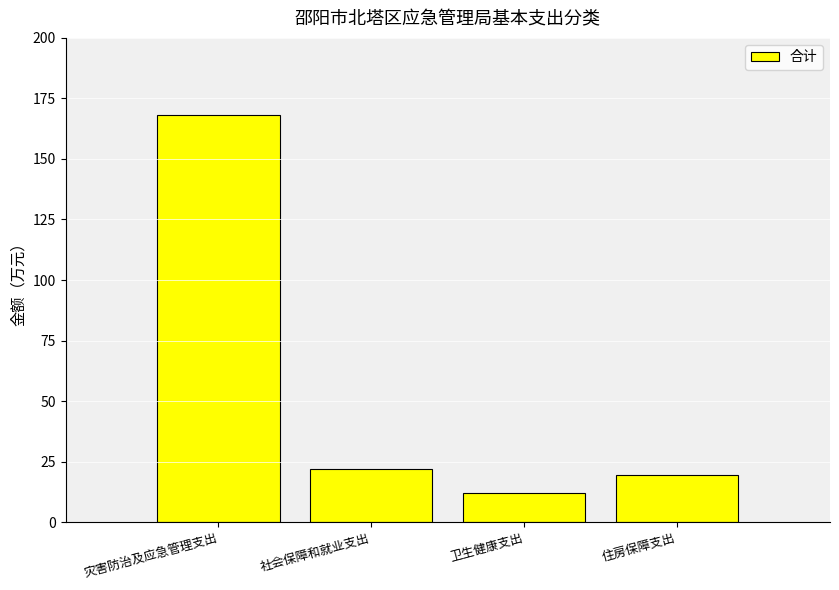

What is the change in value from 社会保障和就业支出 to 卫生健康支出?

-9.7